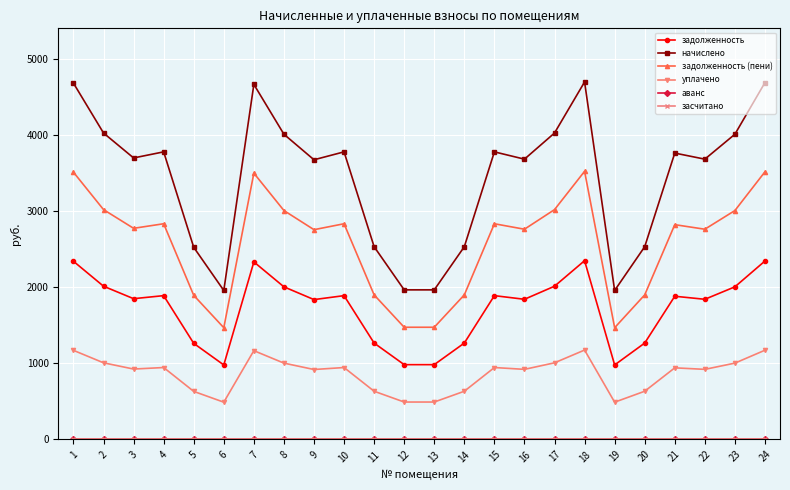

True or false: засчитано and задолженность (пени) cross at least once.

False